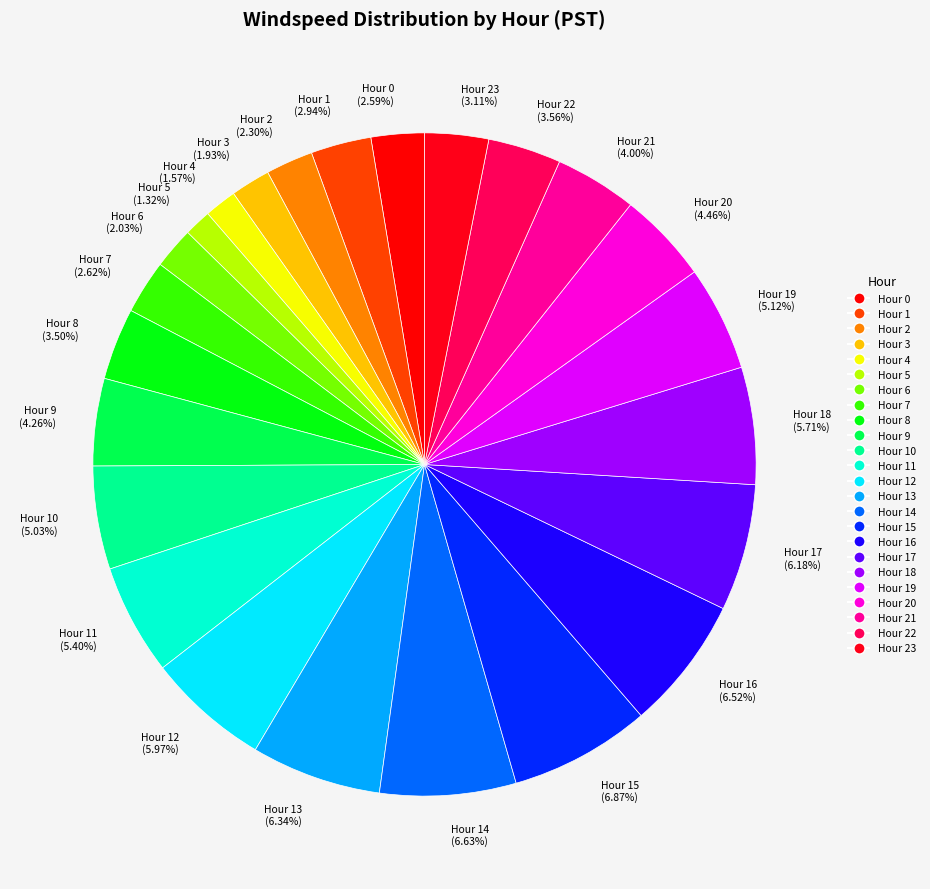

To the nearest percent, what is the average slice percentage?

4%